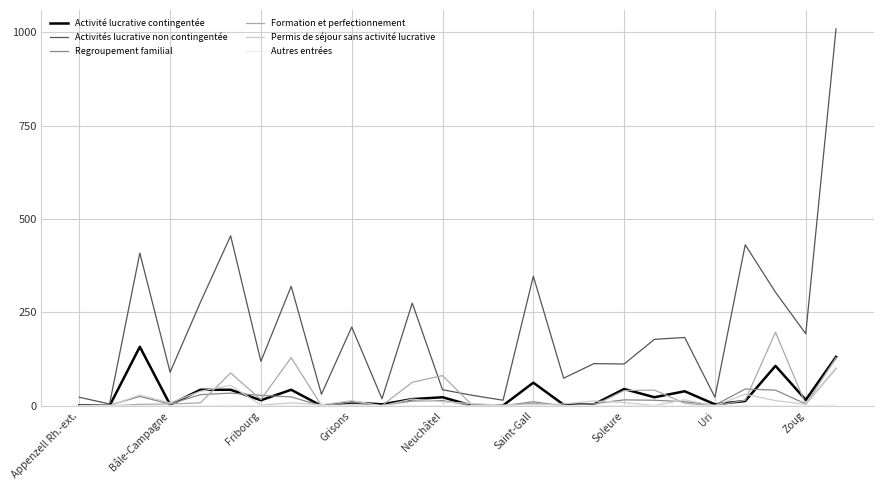

Which series has the largest range (max minus min)?

Activités lucrative non contingentée